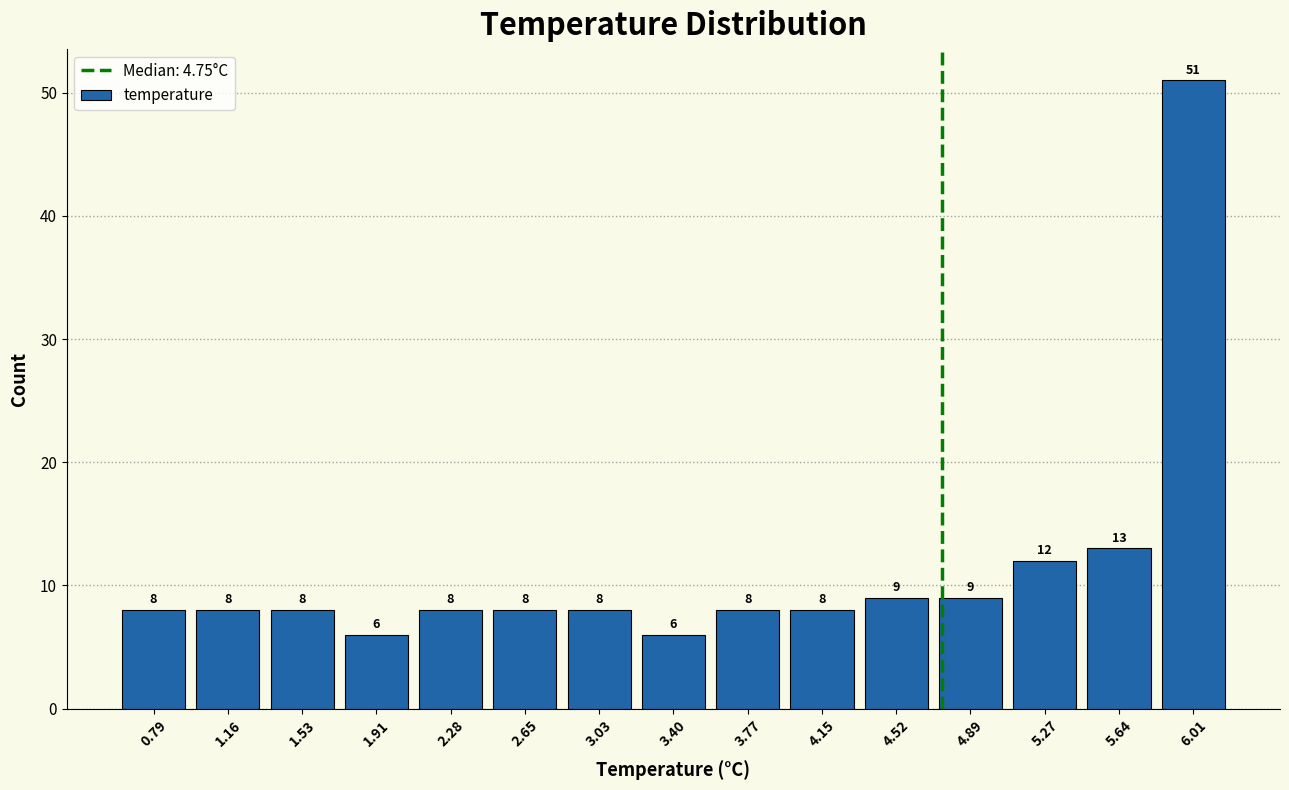

Reading left to right, transcribe this chart: for each bar, give the range it covers on the x-axis and its height. The bar edges are not printed on the chart, so give them approximately, as read against the axis.

0.60 to 0.95: 8
0.95 to 1.35: 8
1.35 to 1.70: 8
1.70 to 2.10: 6
2.10 to 2.45: 8
2.45 to 2.85: 8
2.85 to 3.20: 8
3.20 to 3.60: 6
3.60 to 3.95: 8
3.95 to 4.35: 8
4.35 to 4.70: 9
4.70 to 5.10: 9
5.10 to 5.45: 12
5.45 to 5.85: 13
5.85 to 6.20: 51